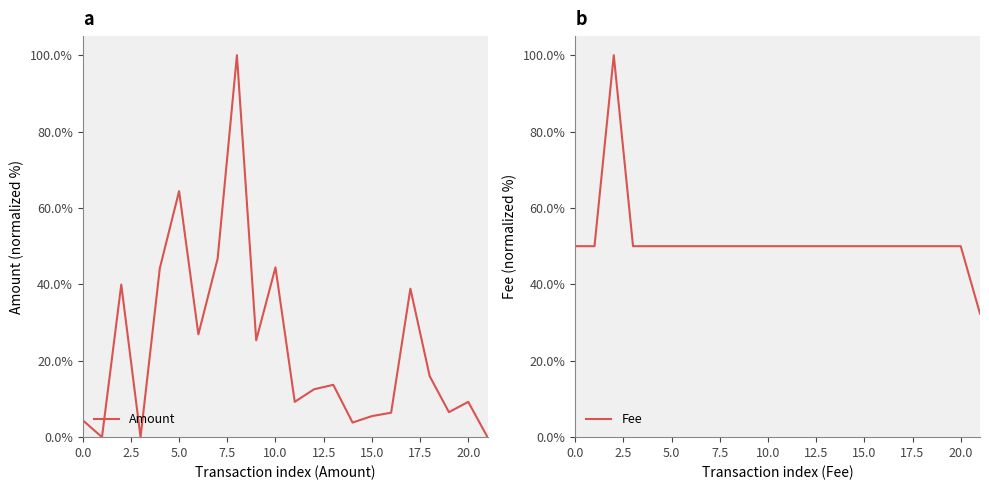

The value of Amount at 10.0 is 44.5. True or false?

True